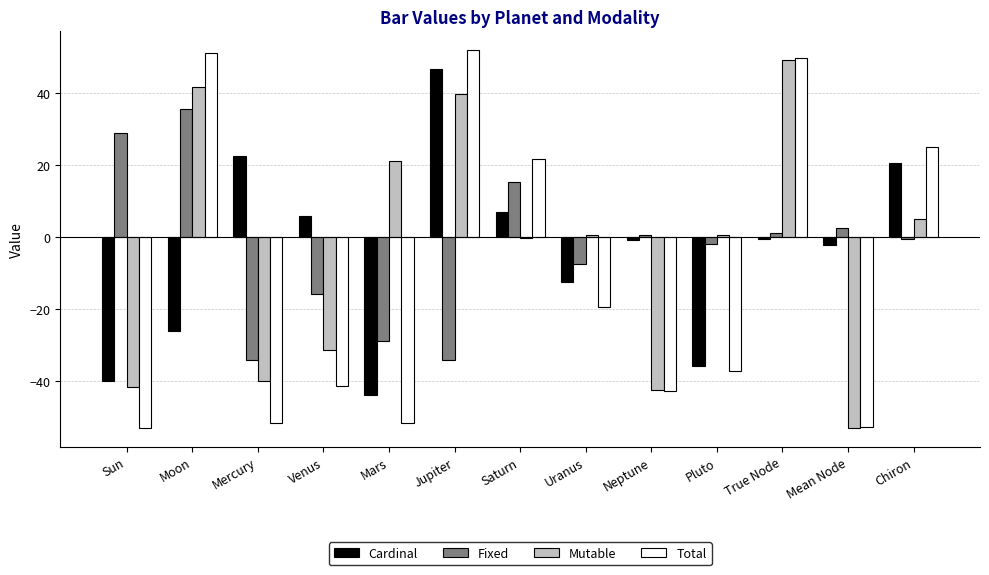

Is the value of Mutable at Neptune greater than the value of Fixed at Chiron?

No